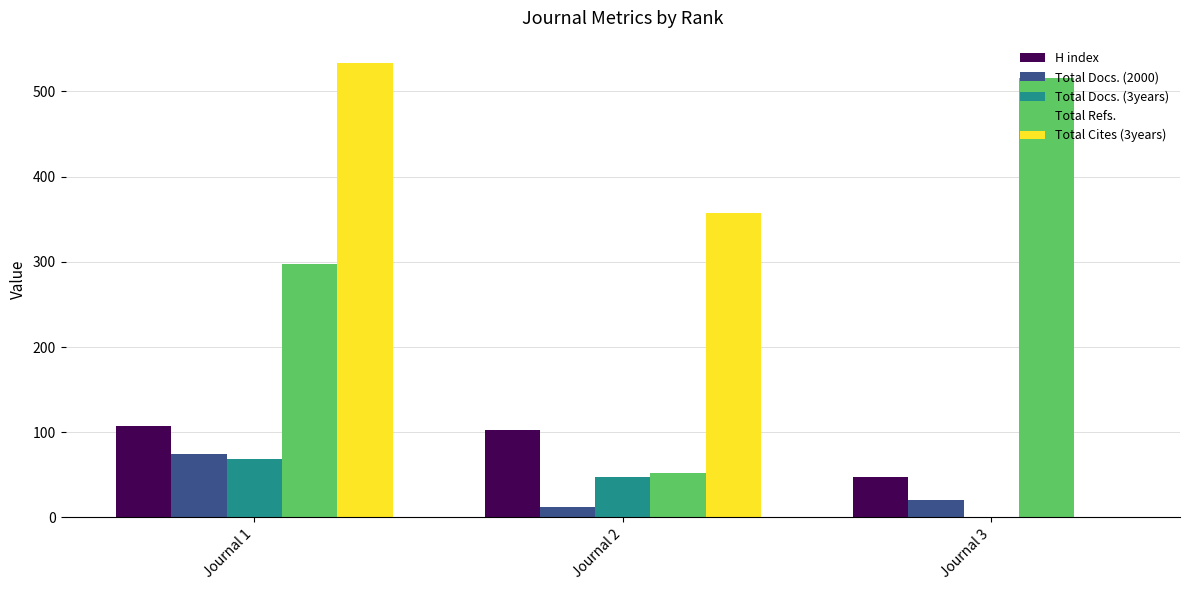

How many categories are shown in the chart?

3